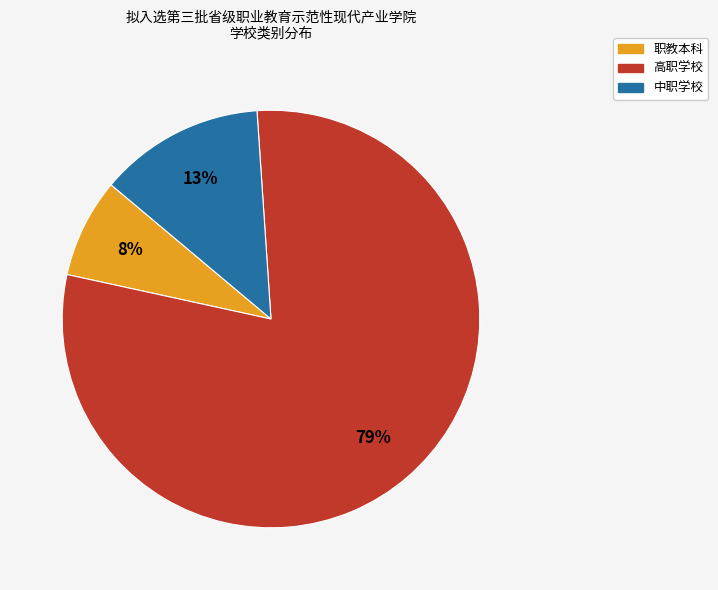

What percentage is the 职教本科 slice, to the nearest percent?

8%